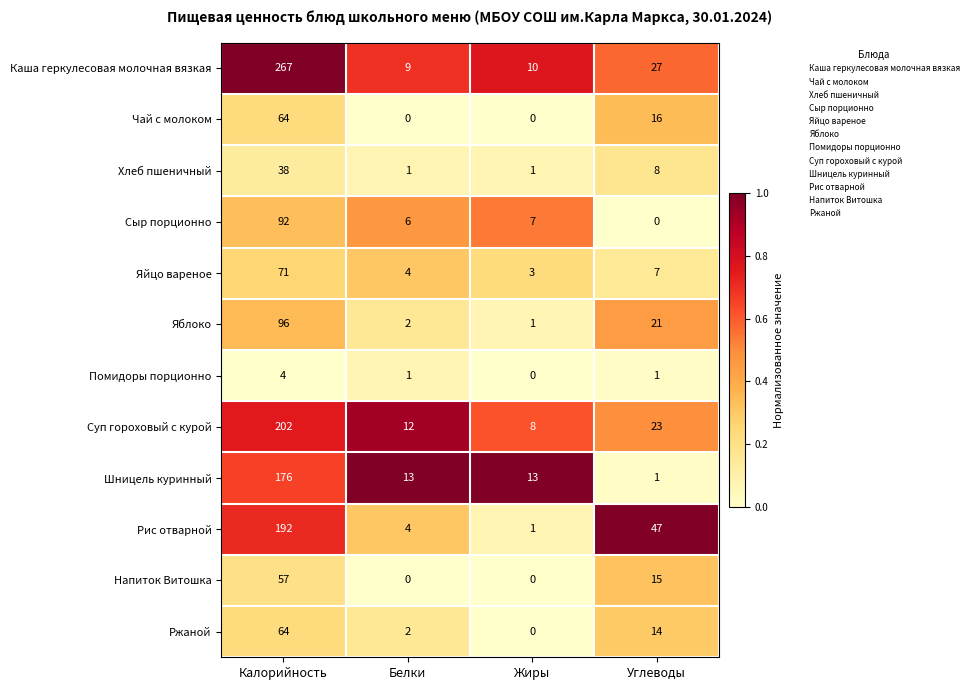

What is the difference between the second highest and second lowest values in the Каша геркулесовая молочная вязкая series?

17